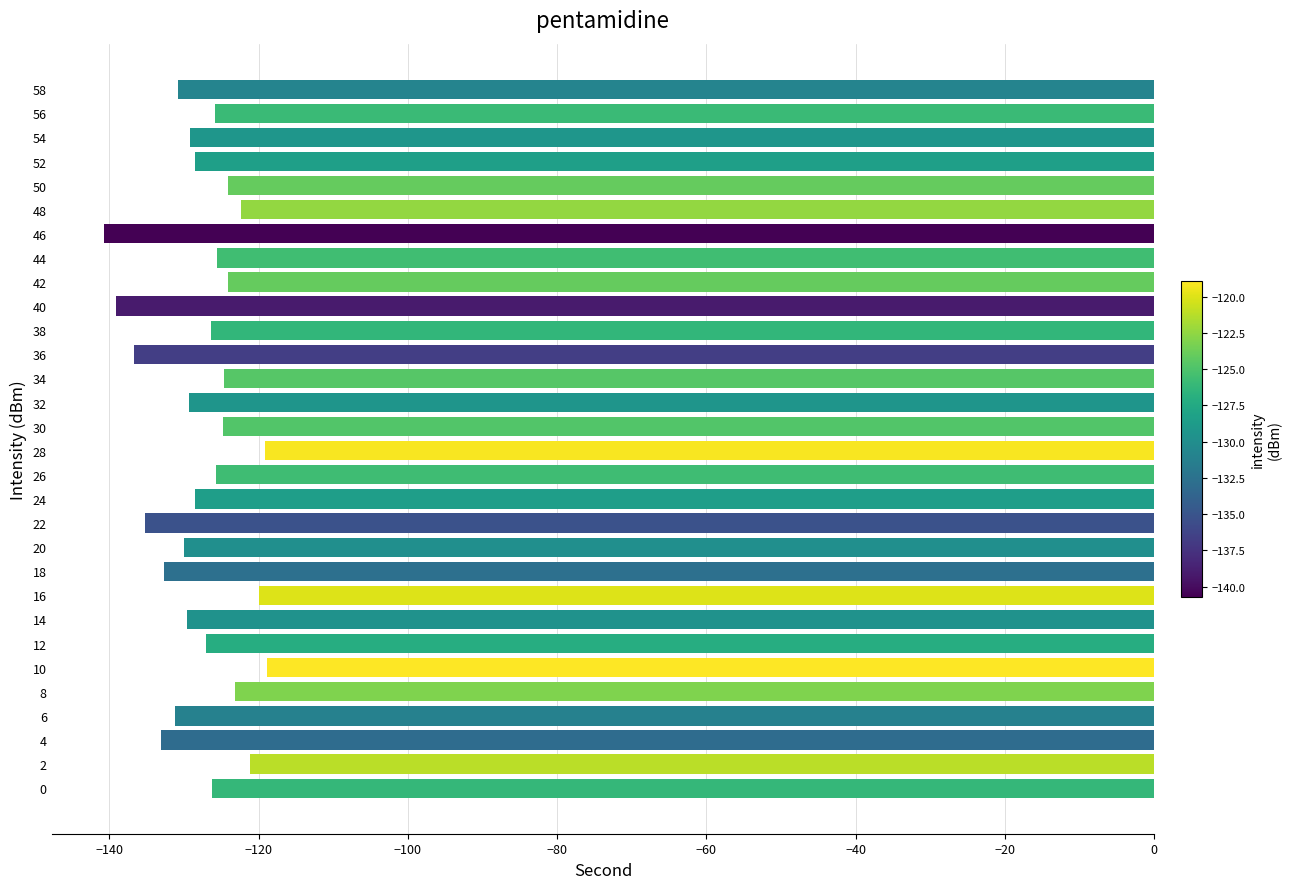

What is the sum of the values at 18 and 32?

-262.0